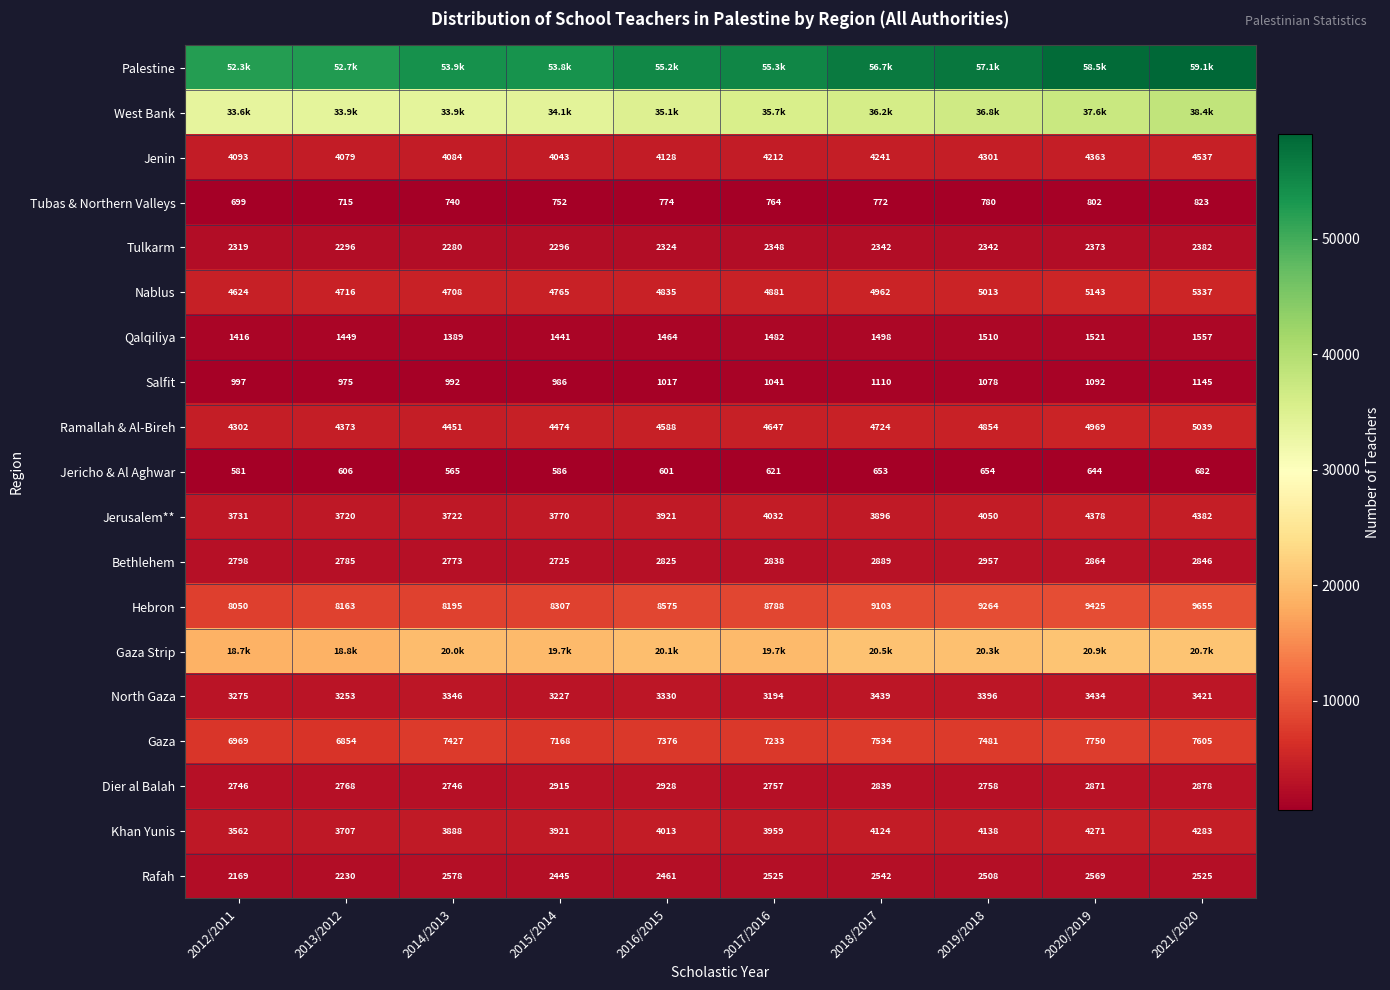

How many values in the Dier al Balah series are below 2839?

5